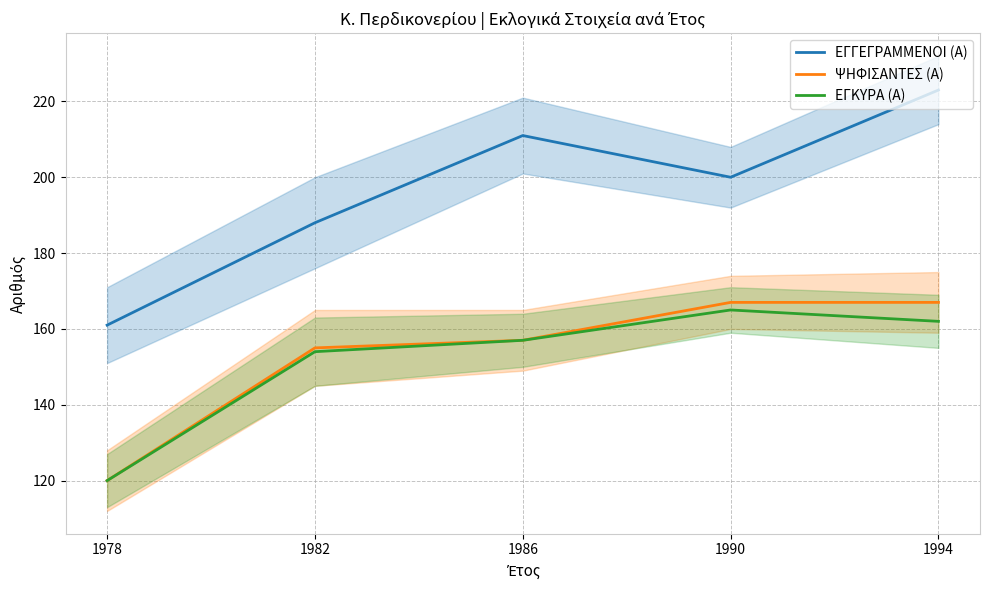

The ΨΗΦΙΣΑΝΤΕΣ (Α) series shows 223 at 1986. True or false?

False